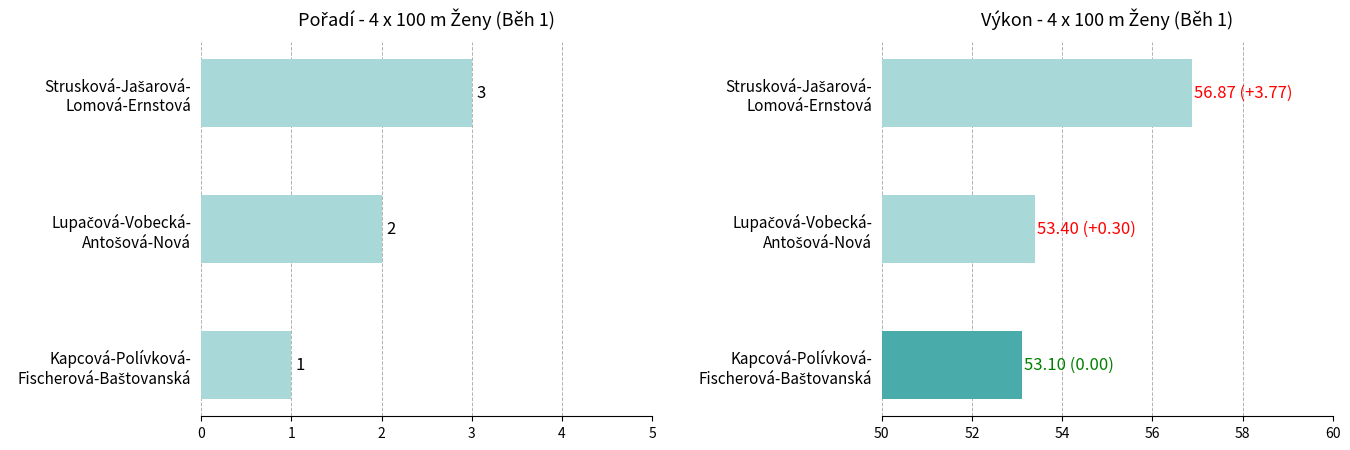

Is it true that Pořadí equals 3.5 at Lupačová-Vobecká- Antošová-Nová?

False